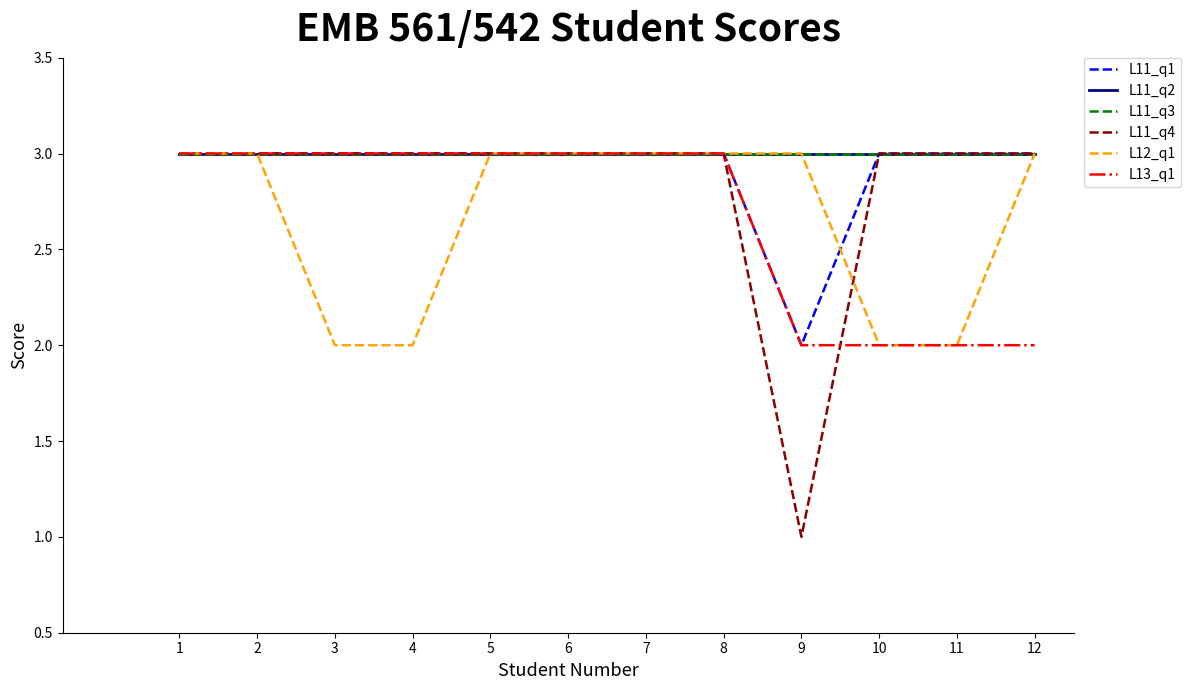

Is this an area chart (filled region under the line)?

No